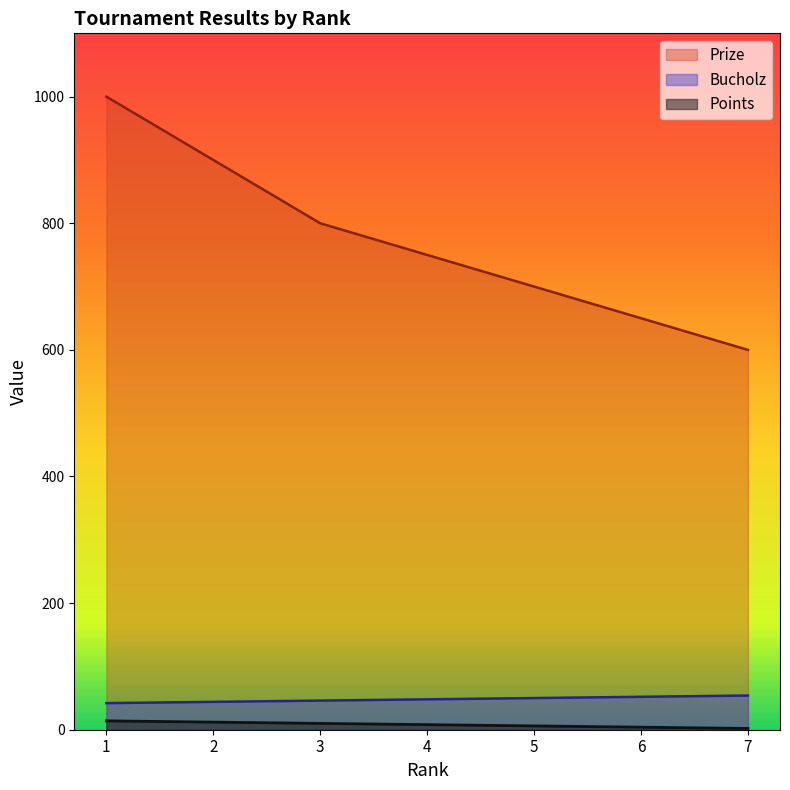

What is the minimum value for Bucholz?

42